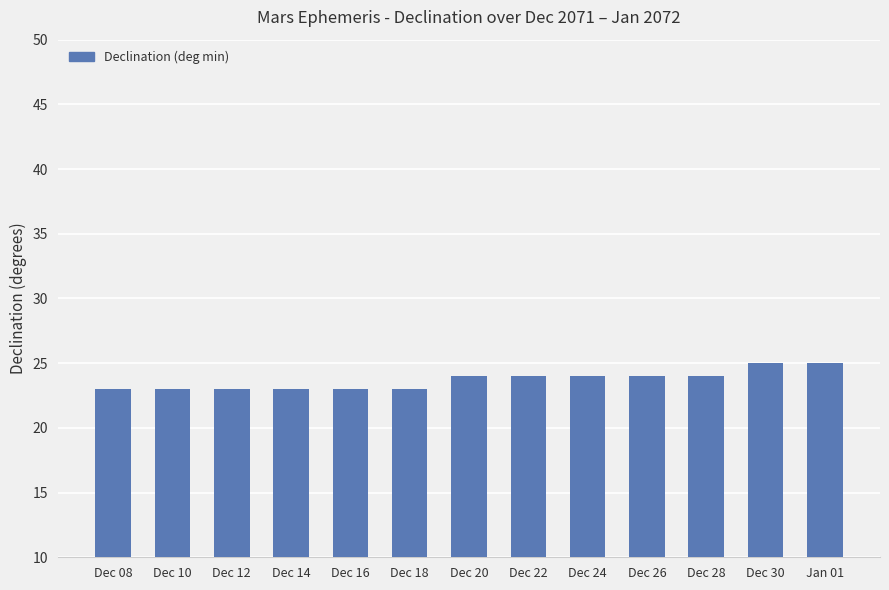

Does the chart contain stacked bars?

No